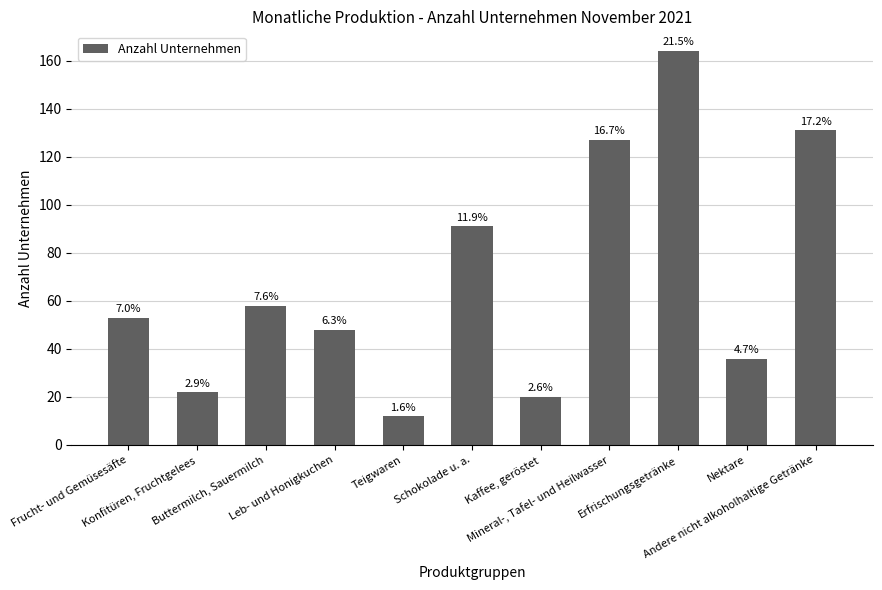

Does the chart contain any negative values?

No